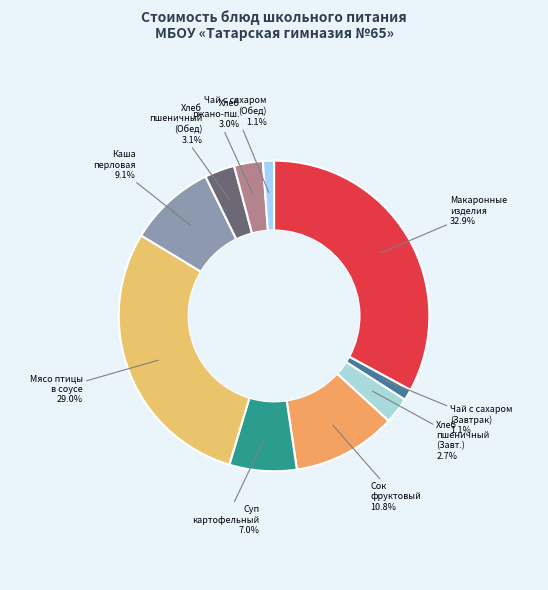

Count the number of slices in the pie.

10